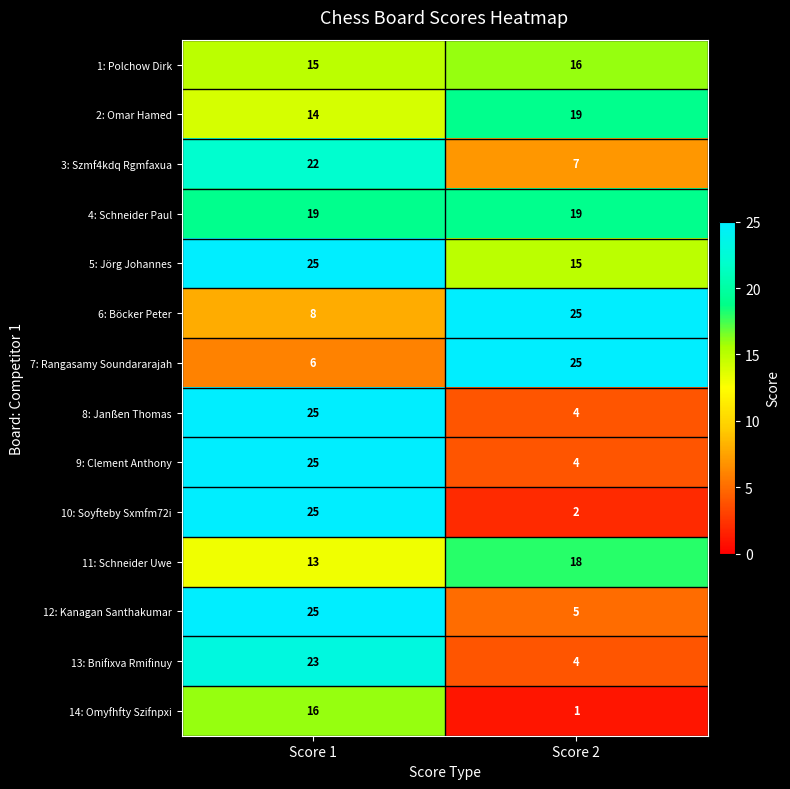

What is the maximum value shown in the chart?

25